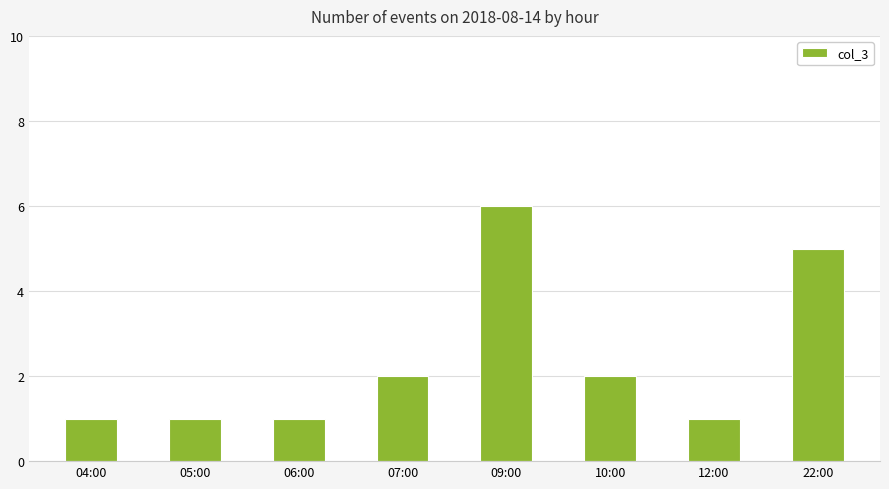

The chart shows a value of 9 at 22:00. True or false?

False